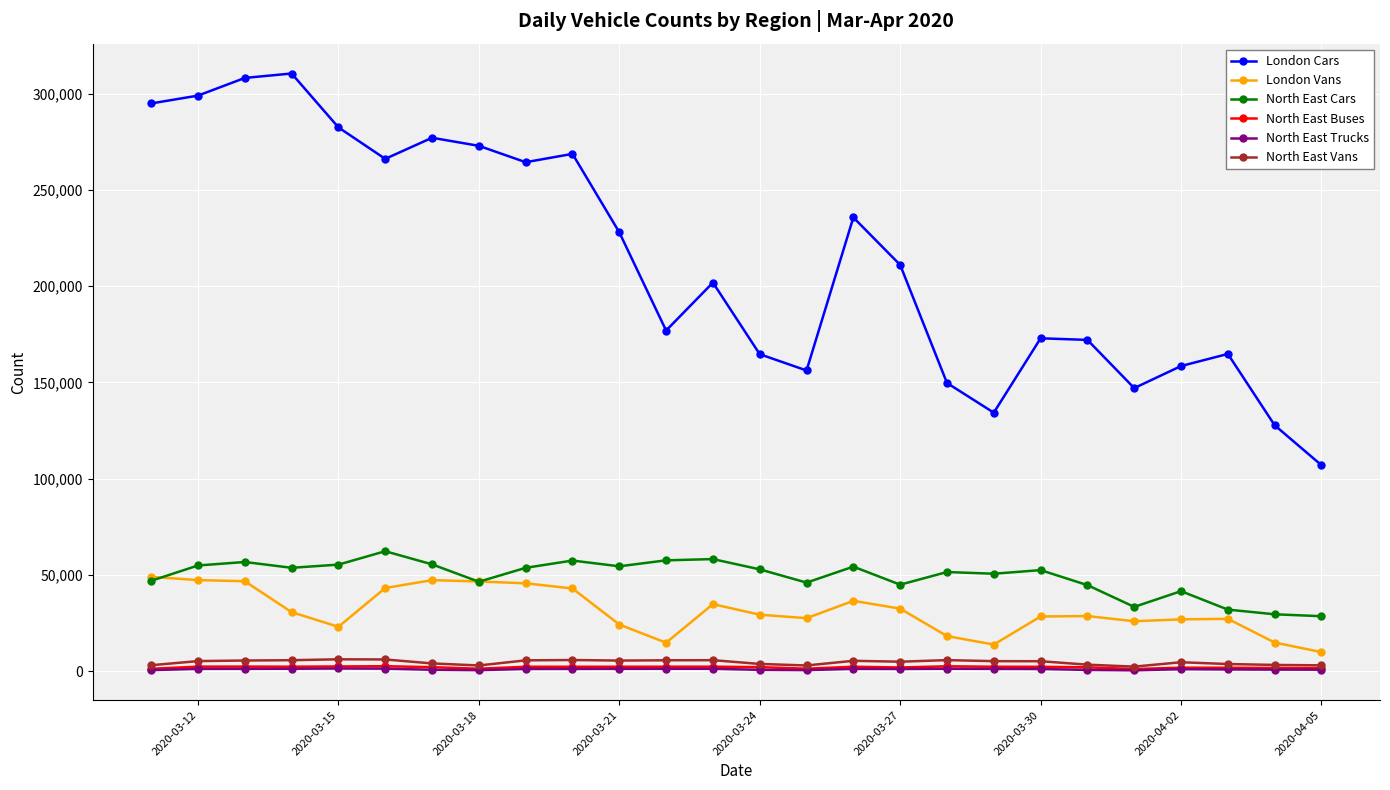

Which series has the largest range (max minus min)?

London Cars